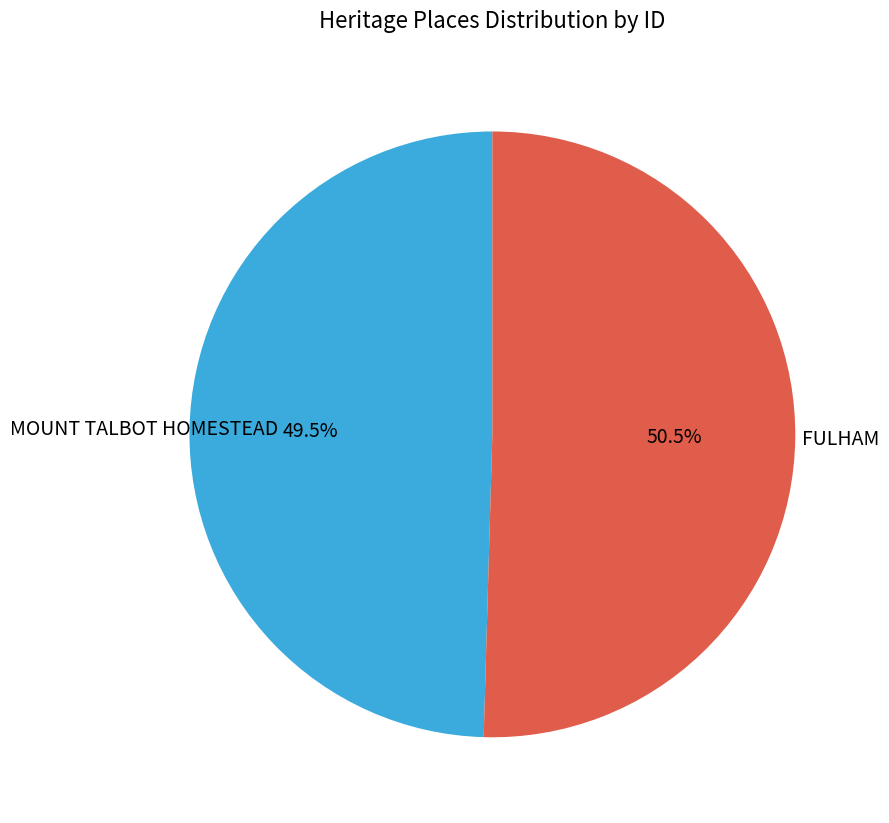

What portion of the pie excludes MOUNT TALBOT HOMESTEAD?

50.5%